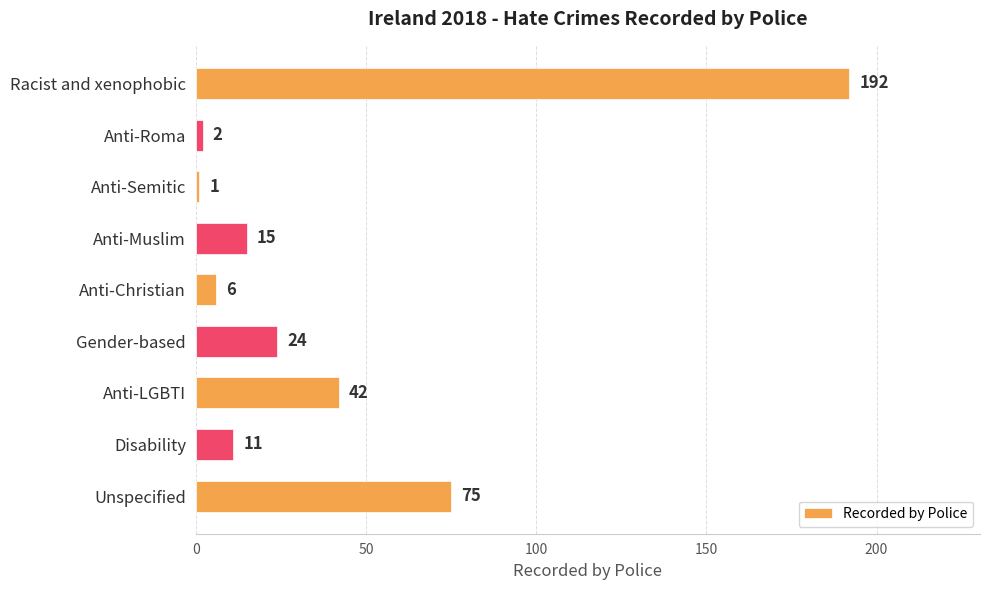

What is the label of the 7th bar from the bottom?

Anti-Semitic